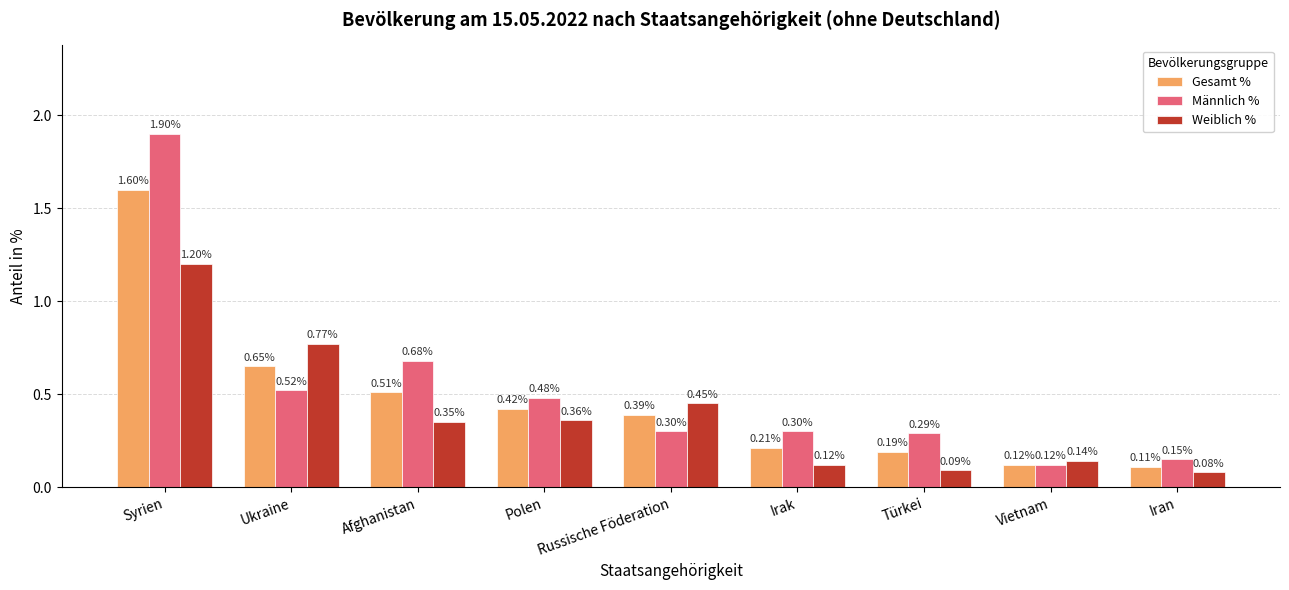

At which label is Weiblich % closest to 0?

Iran